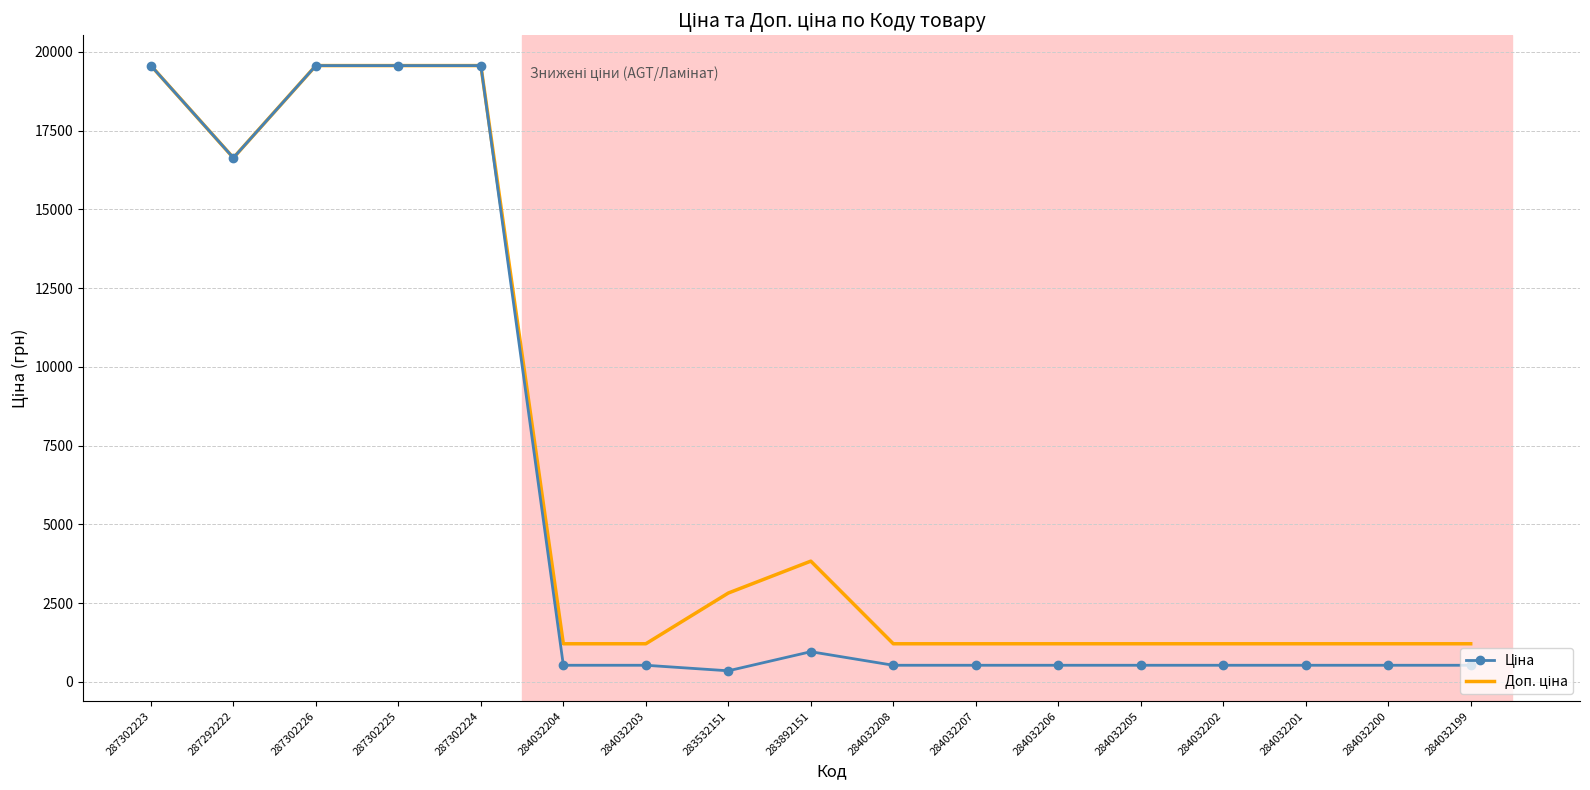

What is the spread (max minus min) of values at 284032201?

682.5